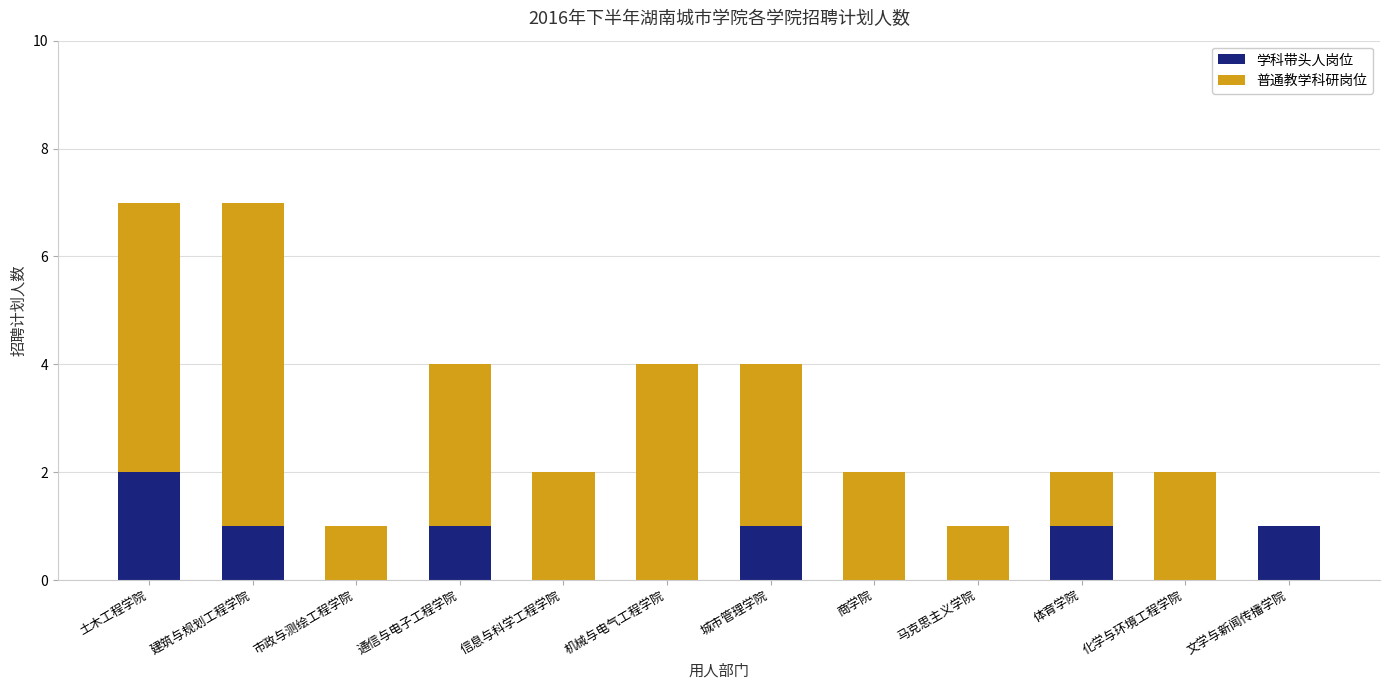

What is the total value across all series at 建筑与规划工程学院?

7